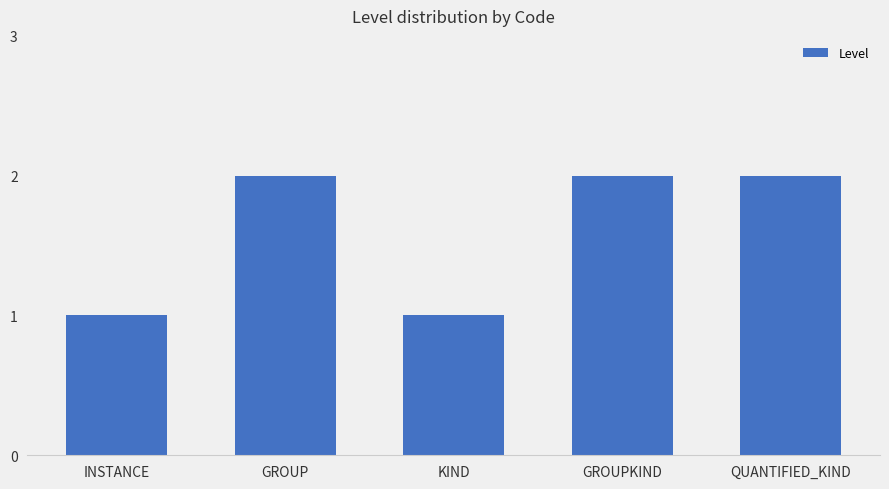

What is the sum of all values?

8